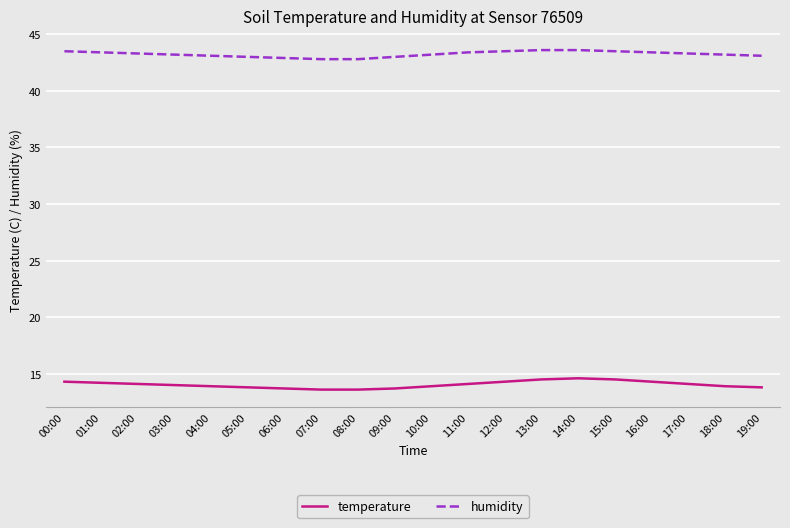

Rank the series by their average value, from highest to lowest.

humidity, temperature